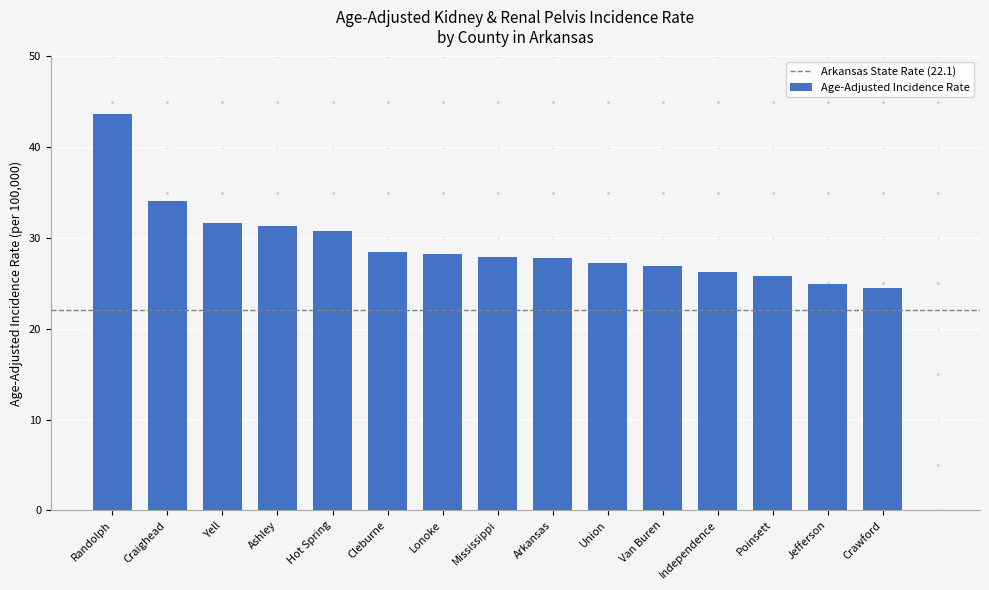

The chart shows a value of 26.9 at Van Buren. True or false?

True